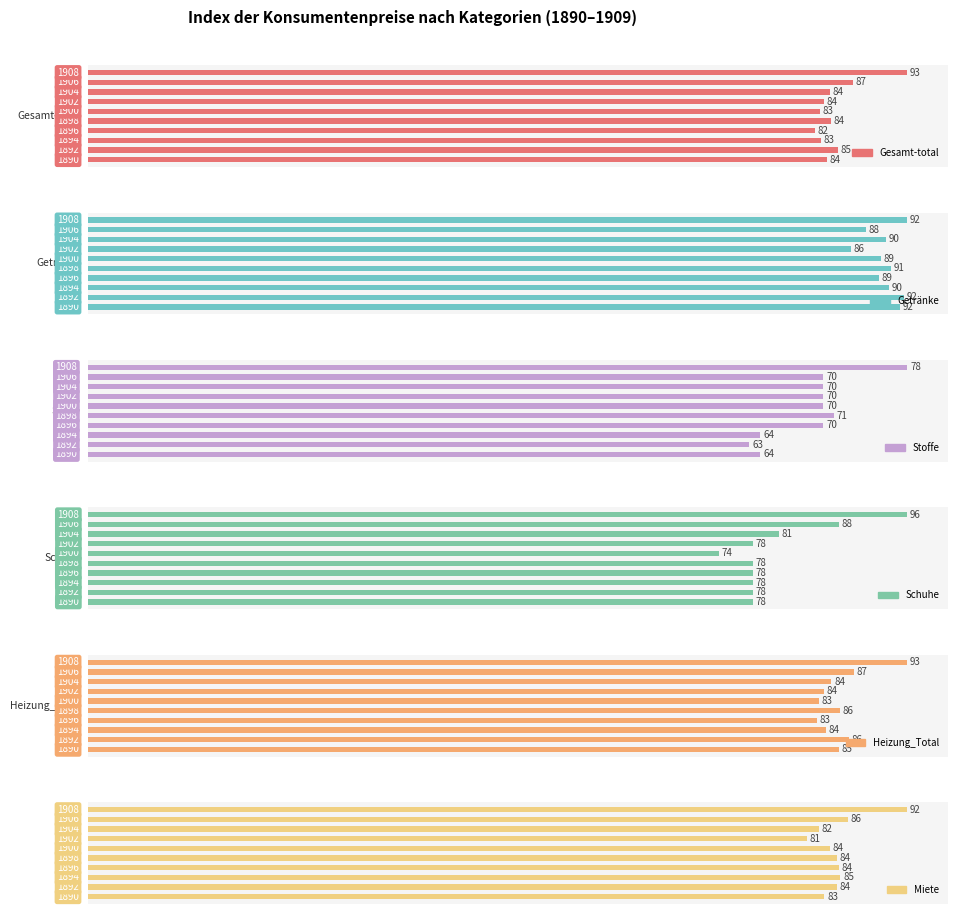

Is the value of Stoffe at 8 greater than the value of Schuhe at 8?

No